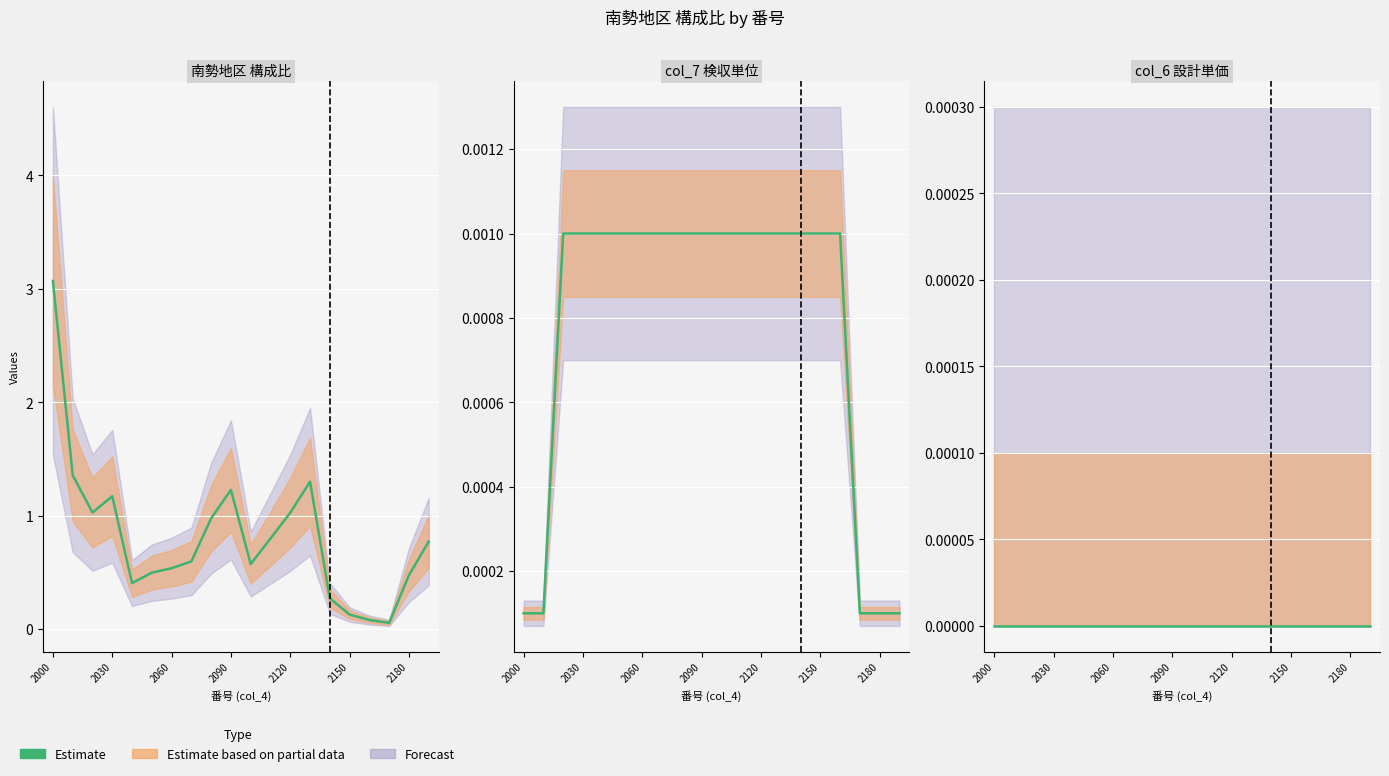

Reading left to right, extract all data points from this chart.

南勢地区: 2000=3.1	2010=1.4	2020=1.0	2030=1.2	2040=0.4	2050=0.5	2060=0.5	2070=0.6	2080=1.0	2090=1.2	2100=0.6	2110=0.8	2120=1.0	2130=1.3	2140=0.3	2150=0.1	2160=0.1	2170=0.1	2180=0.5	2190=0.8
col_7: 2000=0.0	2010=0.0	2020=0.0	2030=0.0	2040=0.0	2050=0.0	2060=0.0	2070=0.0	2080=0.0	2090=0.0	2100=0.0	2110=0.0	2120=0.0	2130=0.0	2140=0.0	2150=0.0	2160=0.0	2170=0.0	2180=0.0	2190=0.0